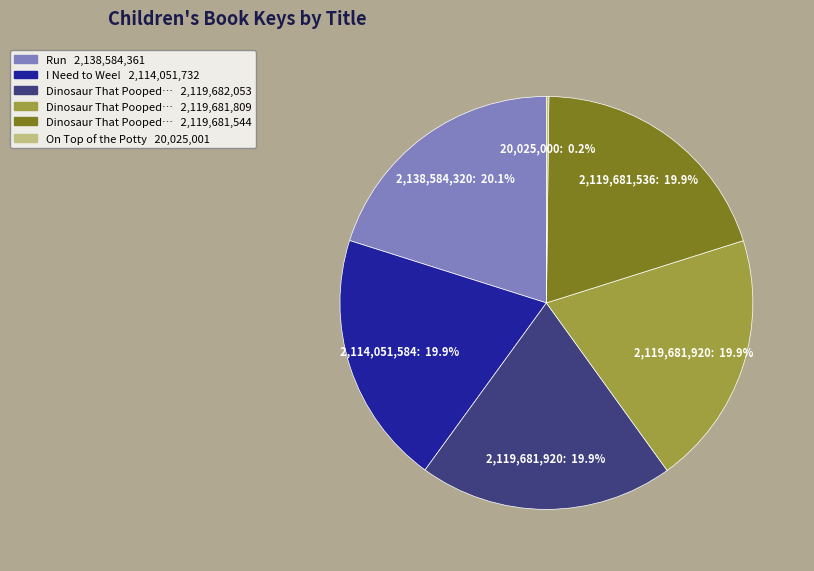

Does any single category account for the majority?

No